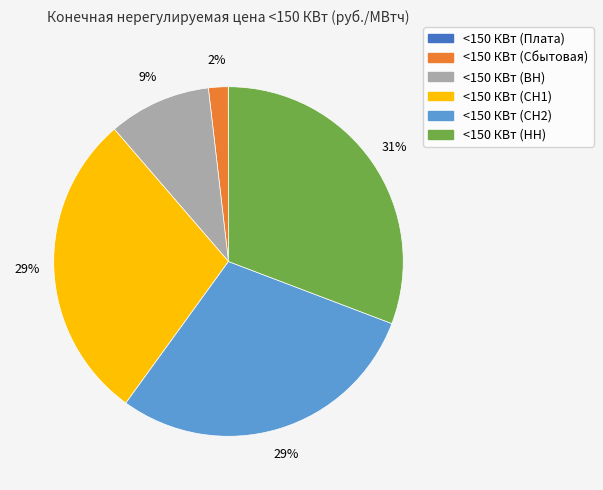

To the nearest percent, what is the combined percentage of <150 КВт (ВН) and <150 КВт (НН)?

40%